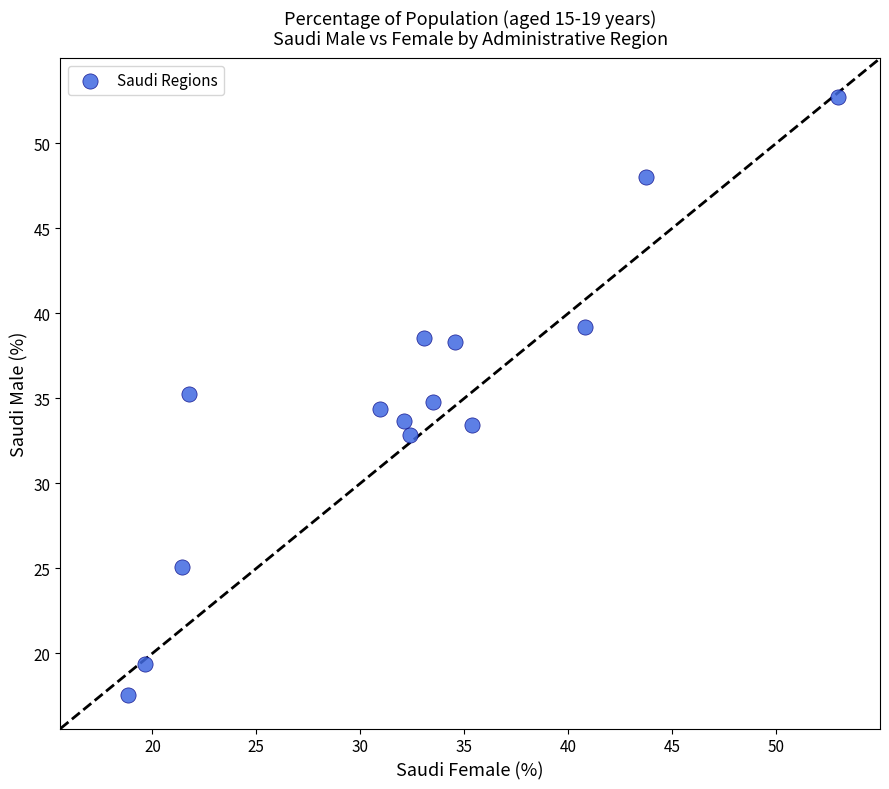

What is the range of Y values (max minus min)?

35.2